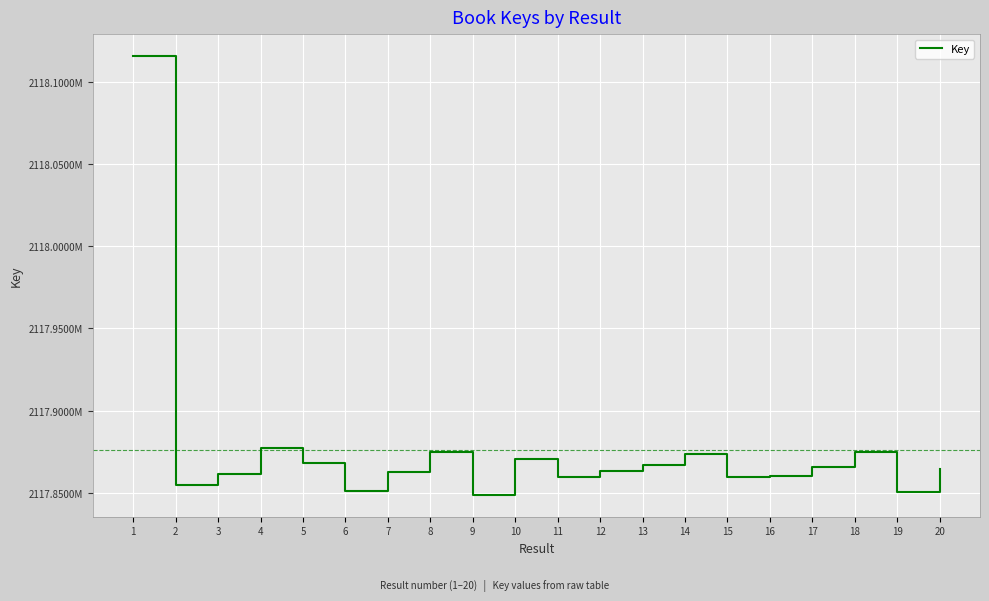

Reading right to left, transcribe all the data shown in this chart.

2117864627	2117850192	2117875092	2117865545	2117860050	2117859308	2117873758	2117866880	2117862973	2117859706	2117870710	2117848740	2117874943	2117862876	2117851081	2117868113	2117877387	2117861678	2117854471	2118115852